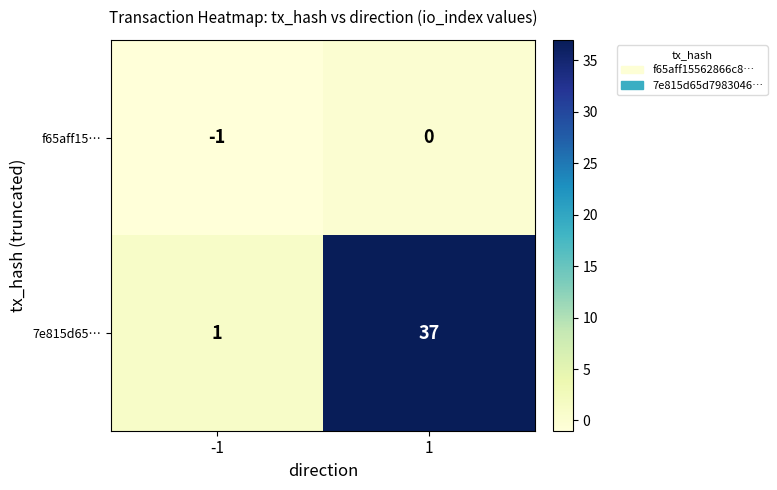

At how many categories does at least one series exceed 3?

1